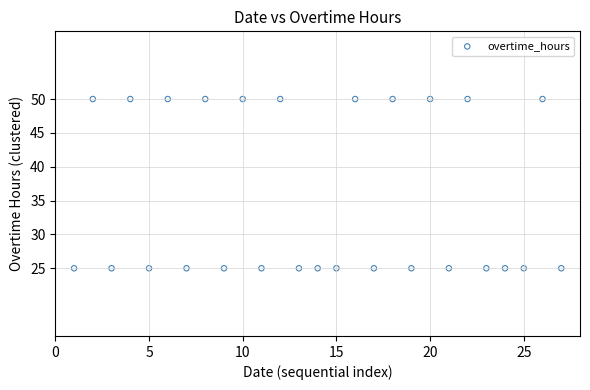

What is the range of Y values (max minus min)?

25